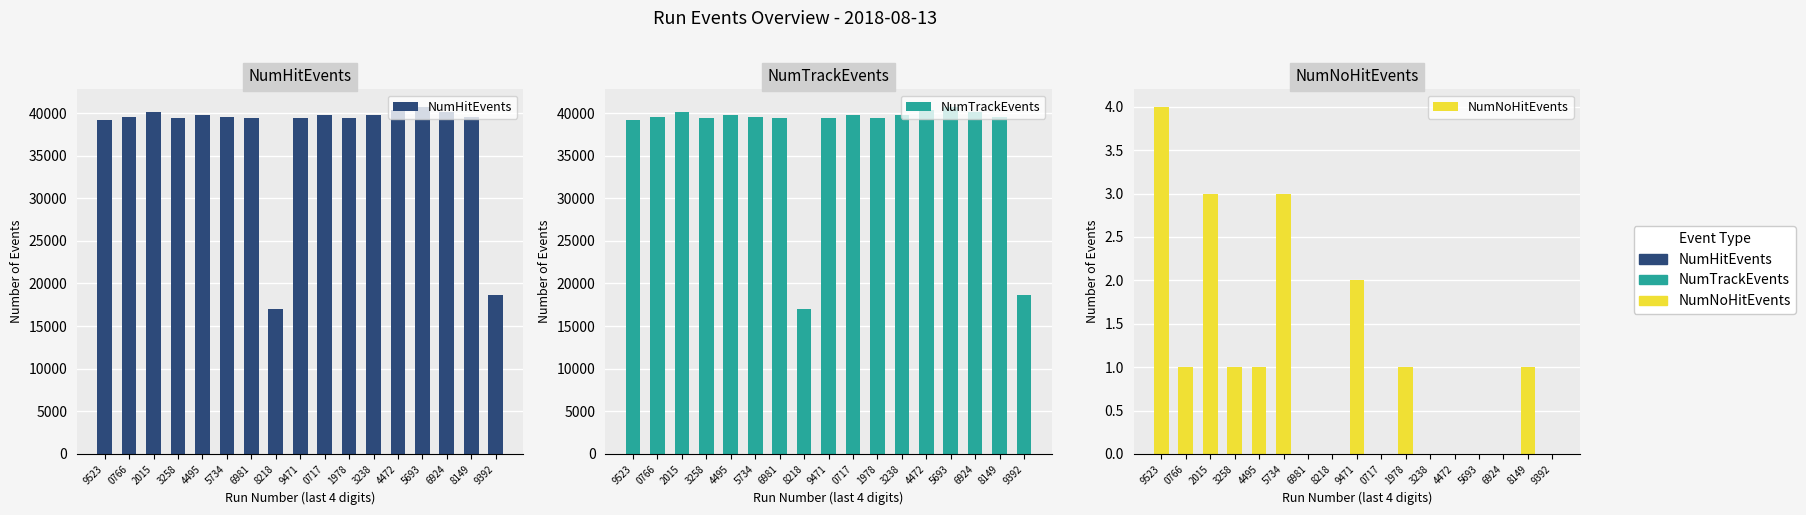

What is the greatest value displayed?

40746